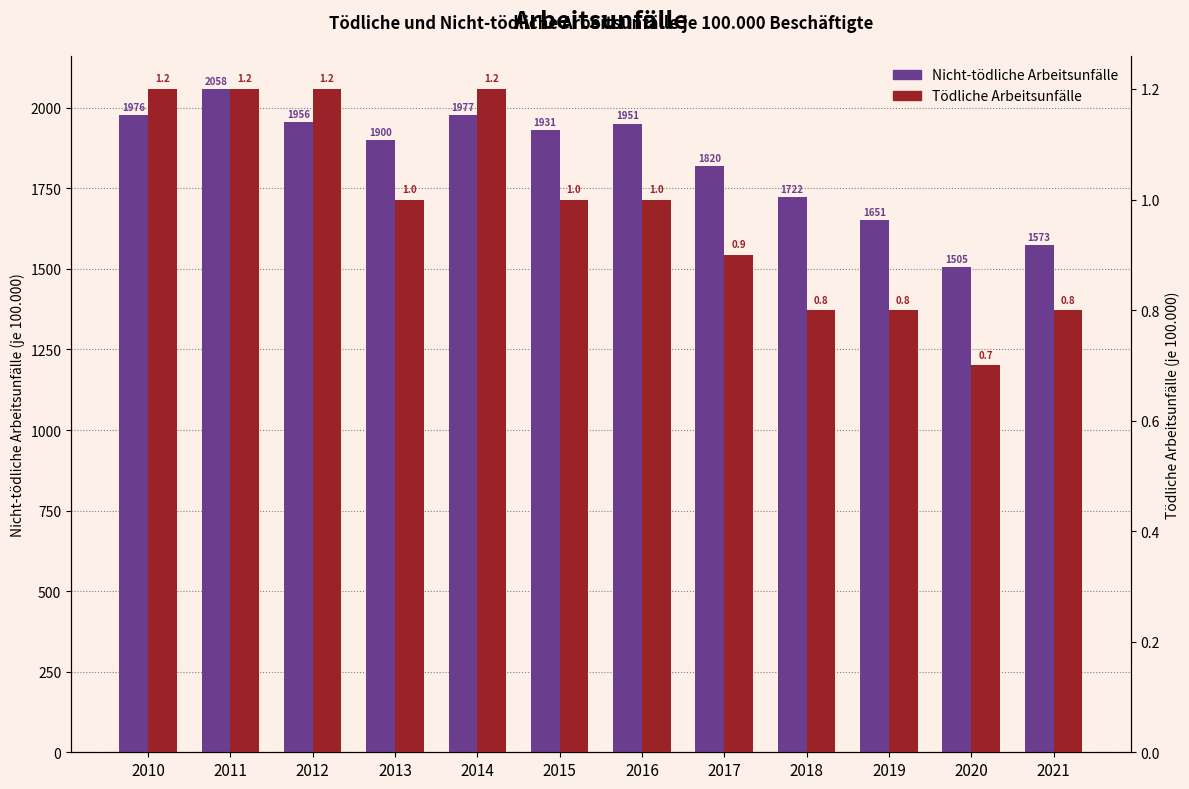

What is the difference between the maximum and minimum values in the Tödliche Arbeitsunfälle series?

0.5